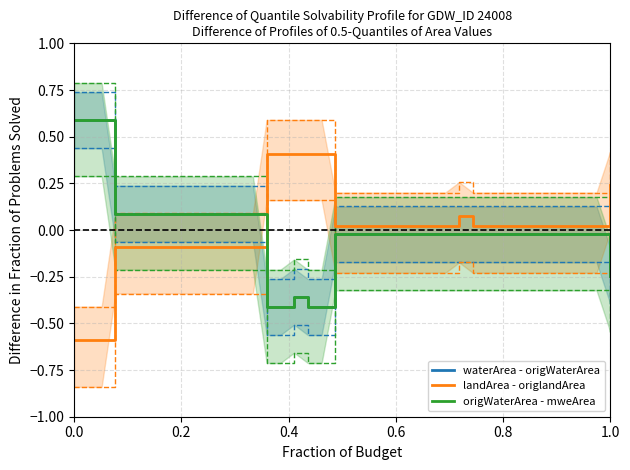

What is the difference between the maximum and minimum values in the landArea - origlandArea series?

1.0